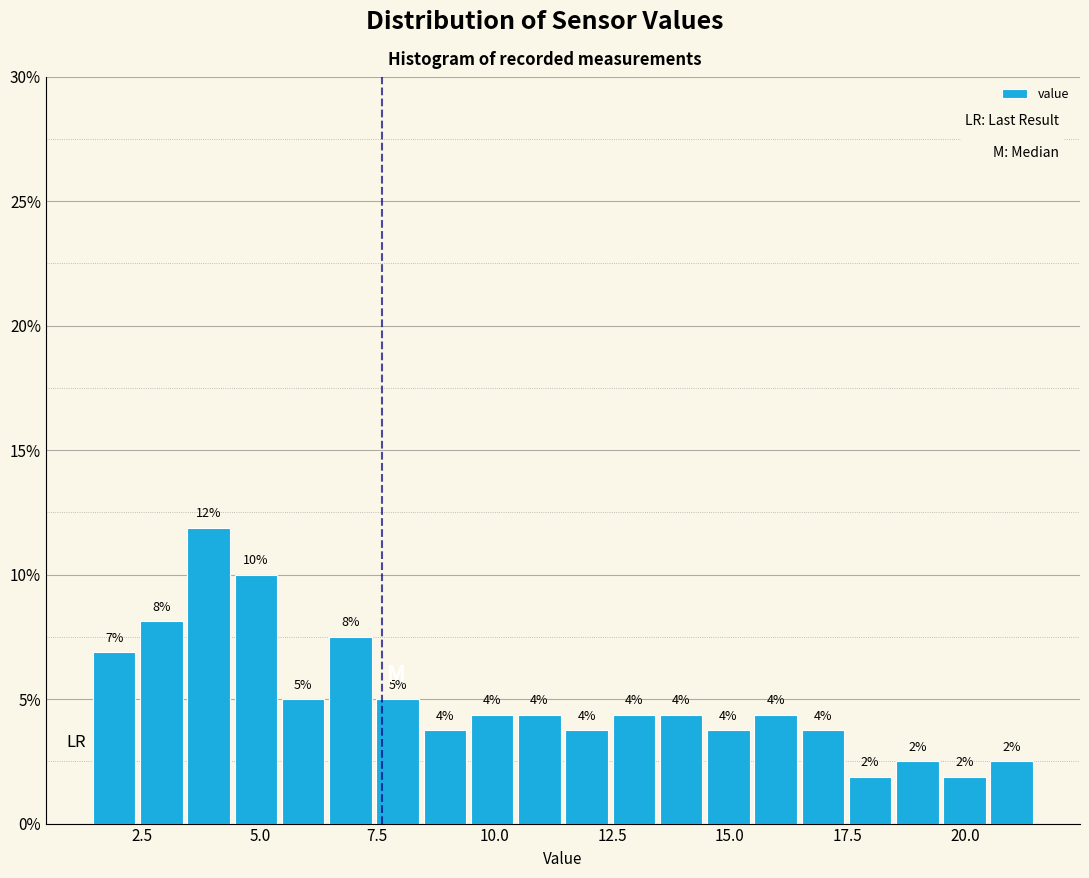

Read against the x-axis, roughly where is the centre of the tallest bar?

4.0